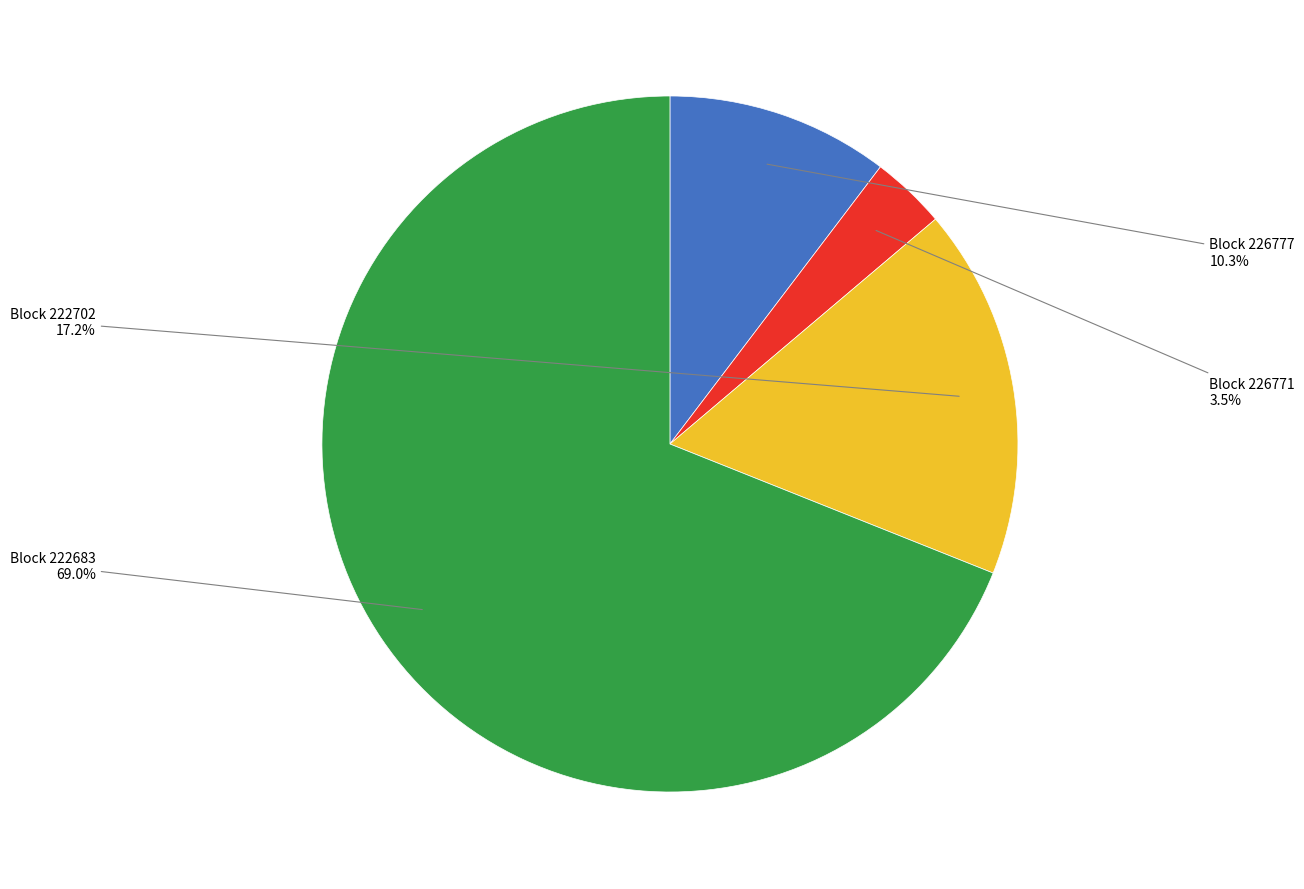

Is there any slice that represents more than half of the pie?

Yes